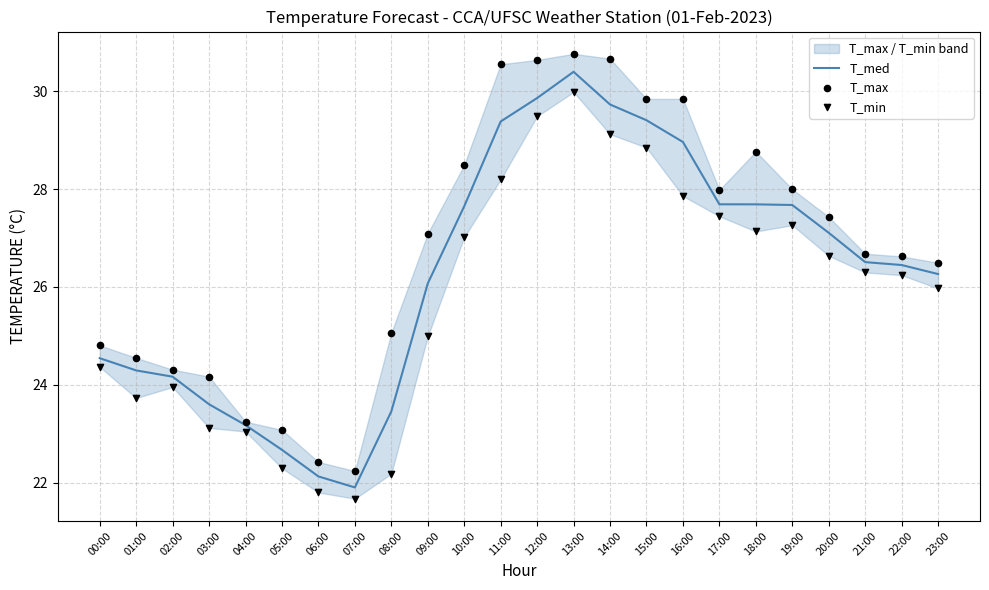

Which series has the largest total across all categories?

T_max